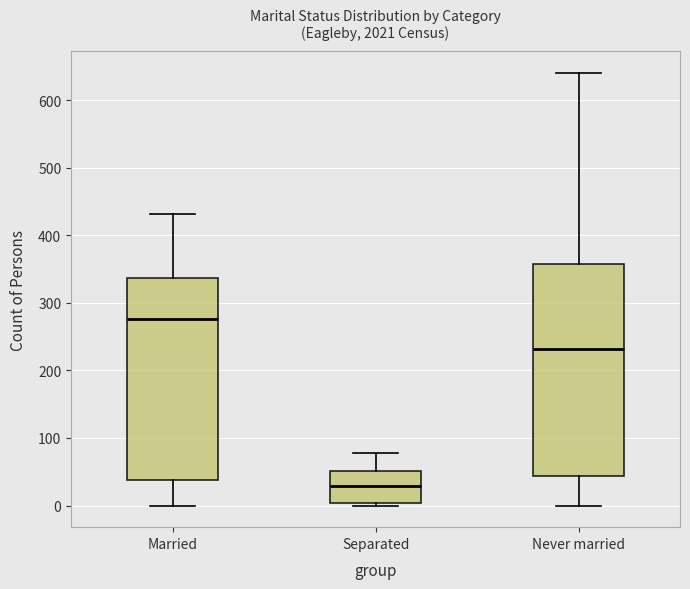

Which box has the lowest median line?

Separated